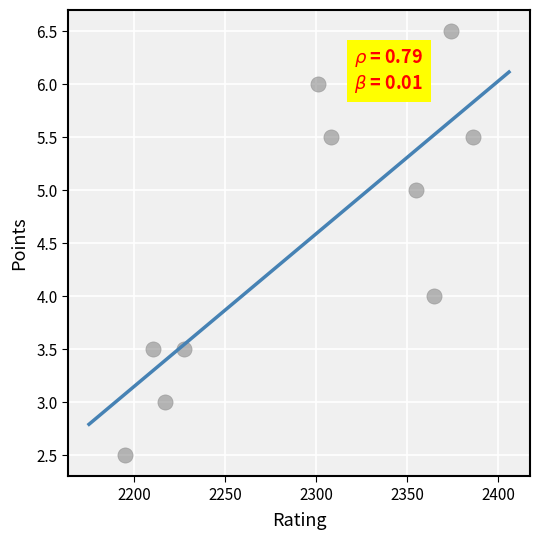

What is the average Y value?

4.5